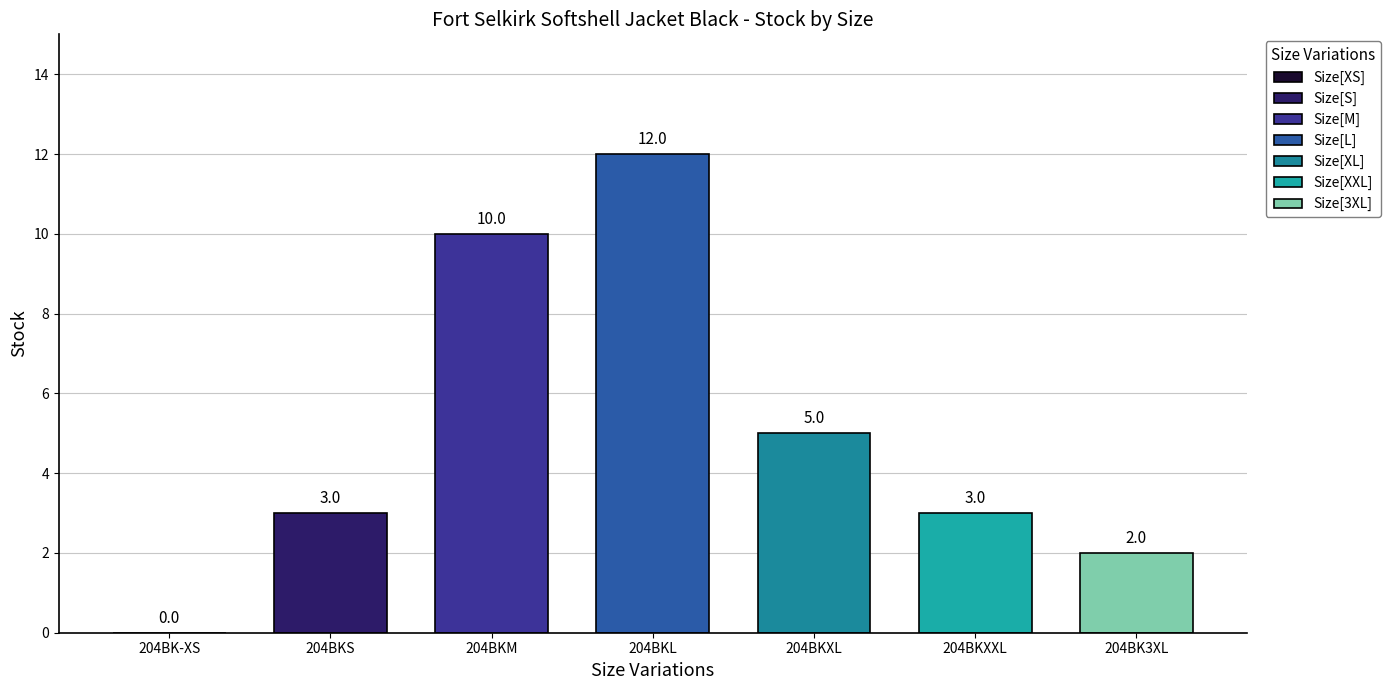

How many bars are there in total?

7